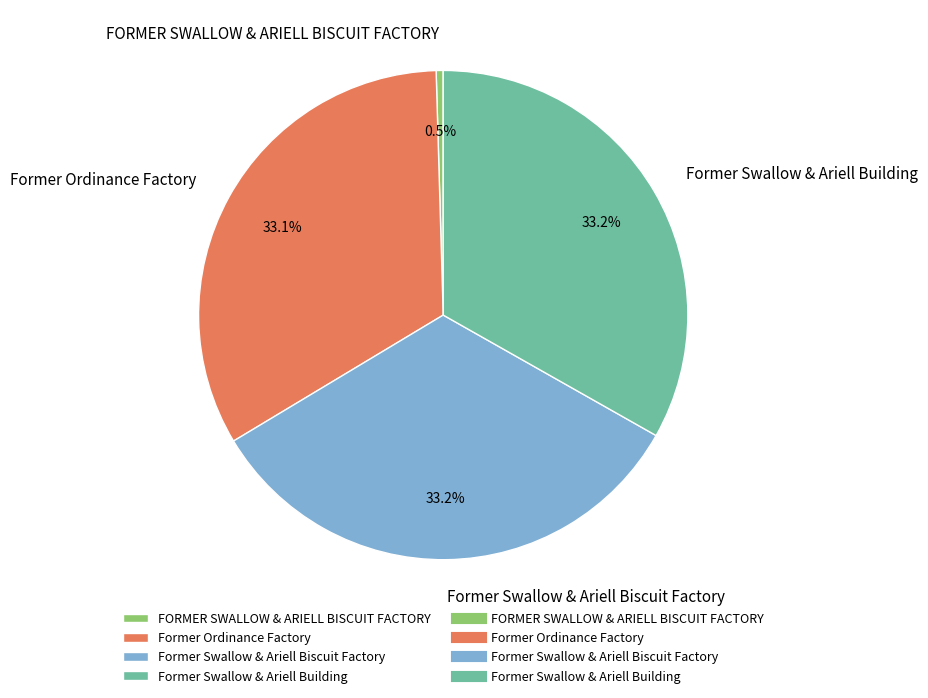

How many slices are in this pie chart?

4